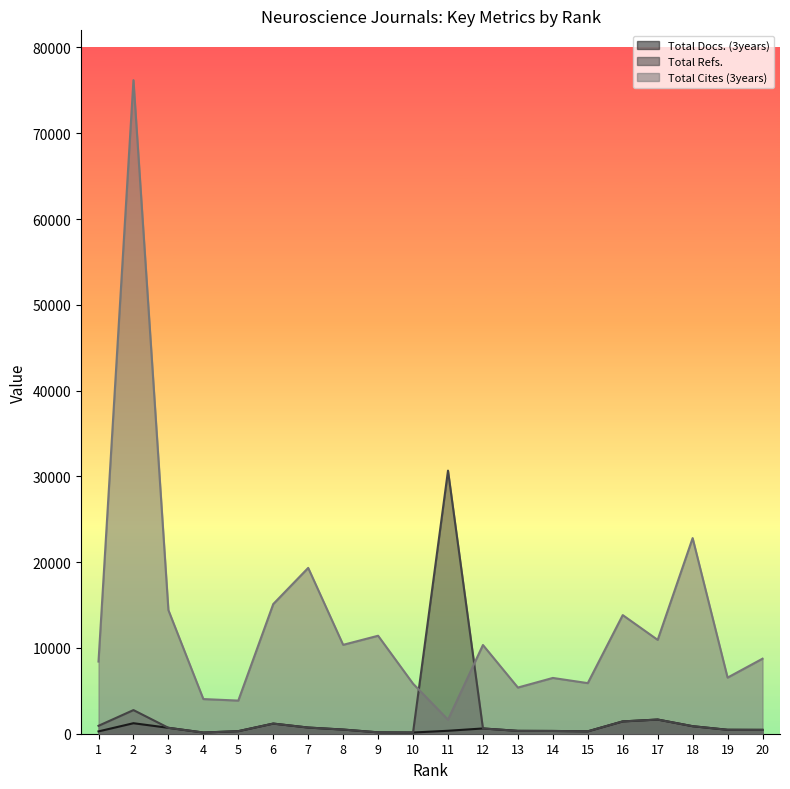

How many values in the Total Cites (3years) series exceed 10342?

9